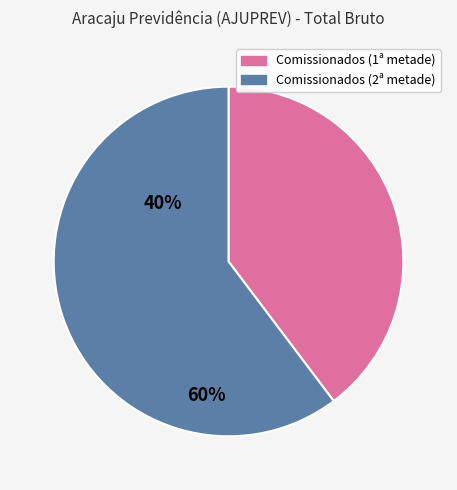

Is there a majority slice in this chart?

Yes